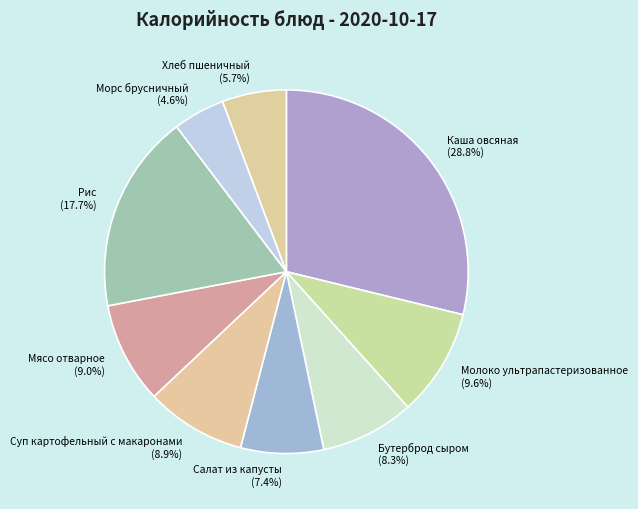

To the nearest percent, what portion does Мясо отварное represent?

9%